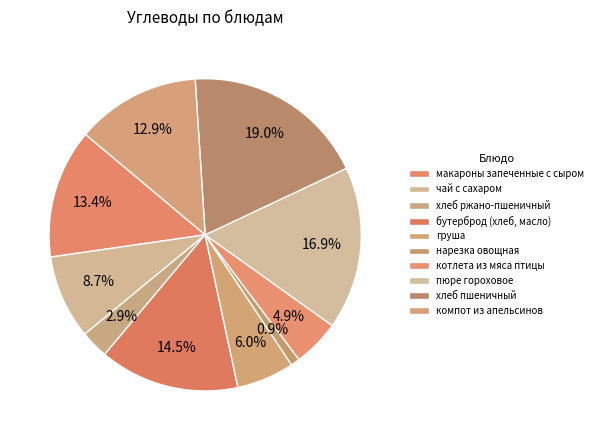

Combined, what portion of the pie is чай с сахаром and груша?

14.7%